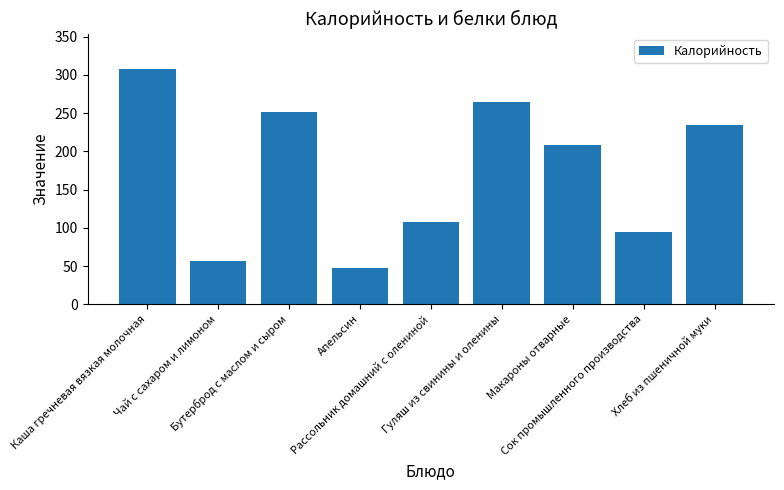

How many categories are shown in the chart?

9